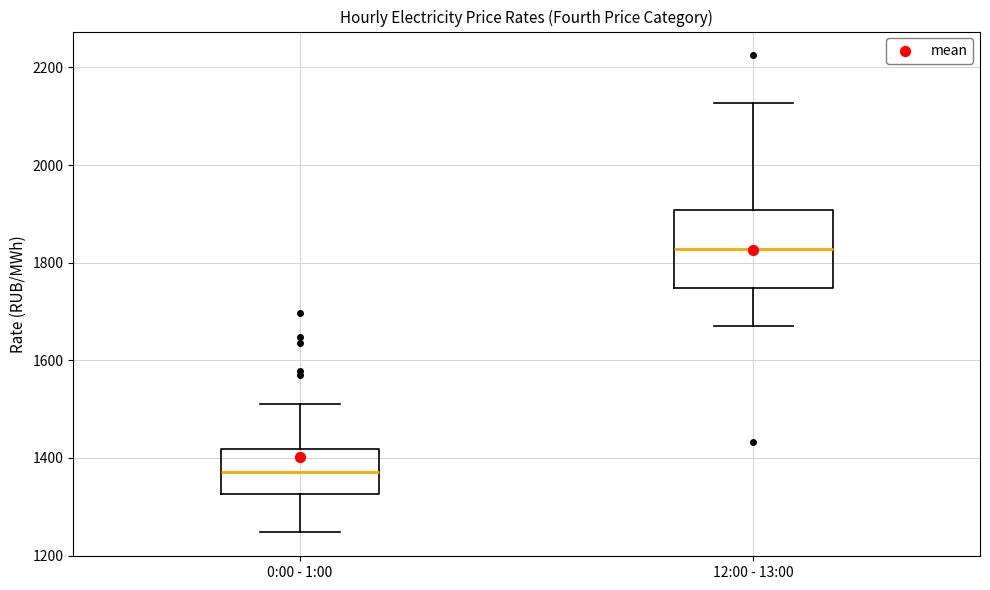

Where does the lower whisker of the box for 12:00 - 13:00 end on the y-axis? The values are not printed on the chart, so give them approximately, as read against the axis.

1660